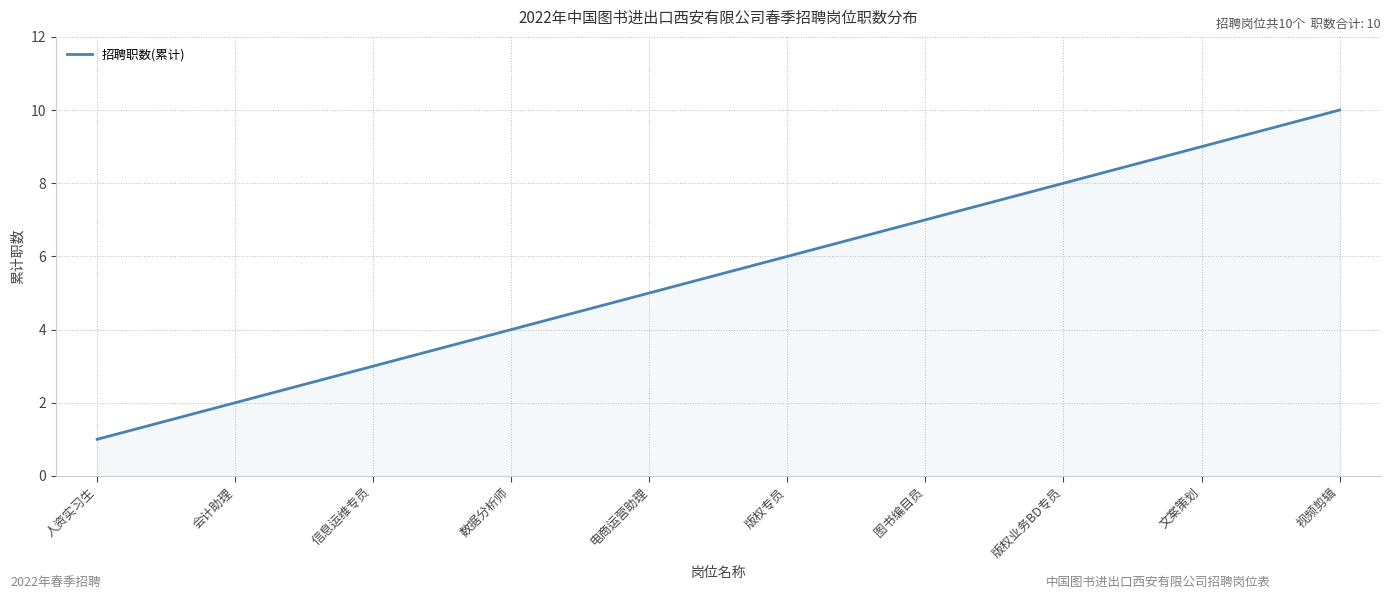

Approximately how many times larger is the value at 人资实习生 compared to 文案策划?

0.1